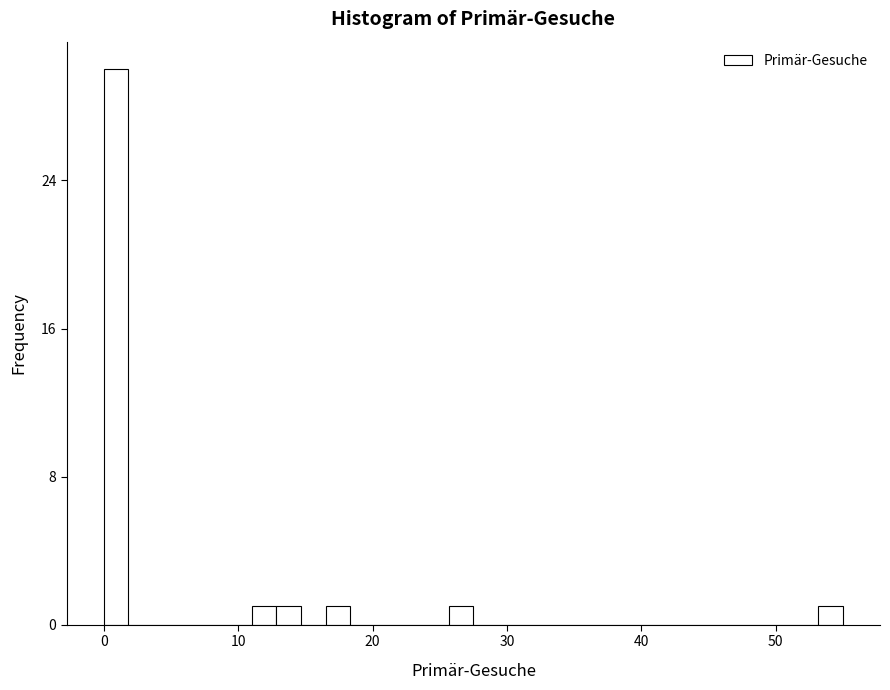

Around what value on the x-axis is the tallest bar? Give the approximate position of its centre, as read against the axis.

1